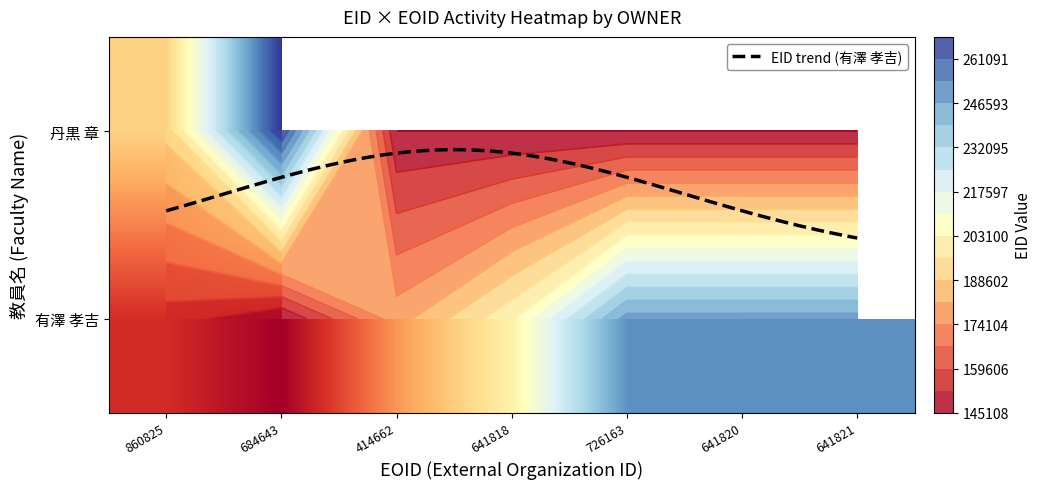

What is the sum of all values?

1429892